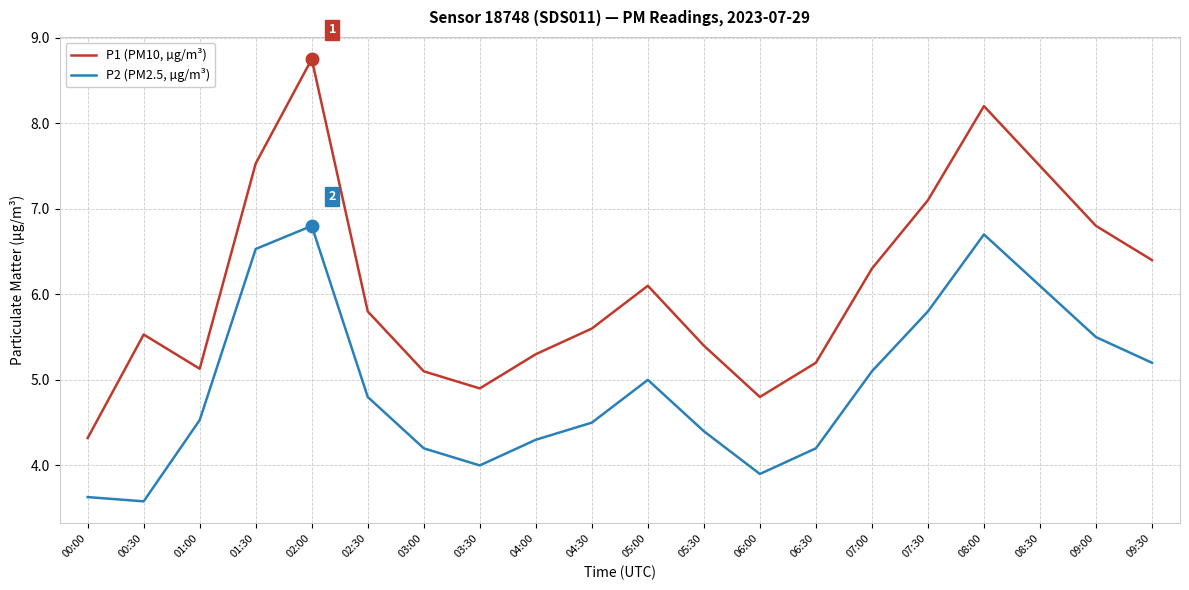

Which series has the largest total across all categories?

P1 (PM10, µg/m³)